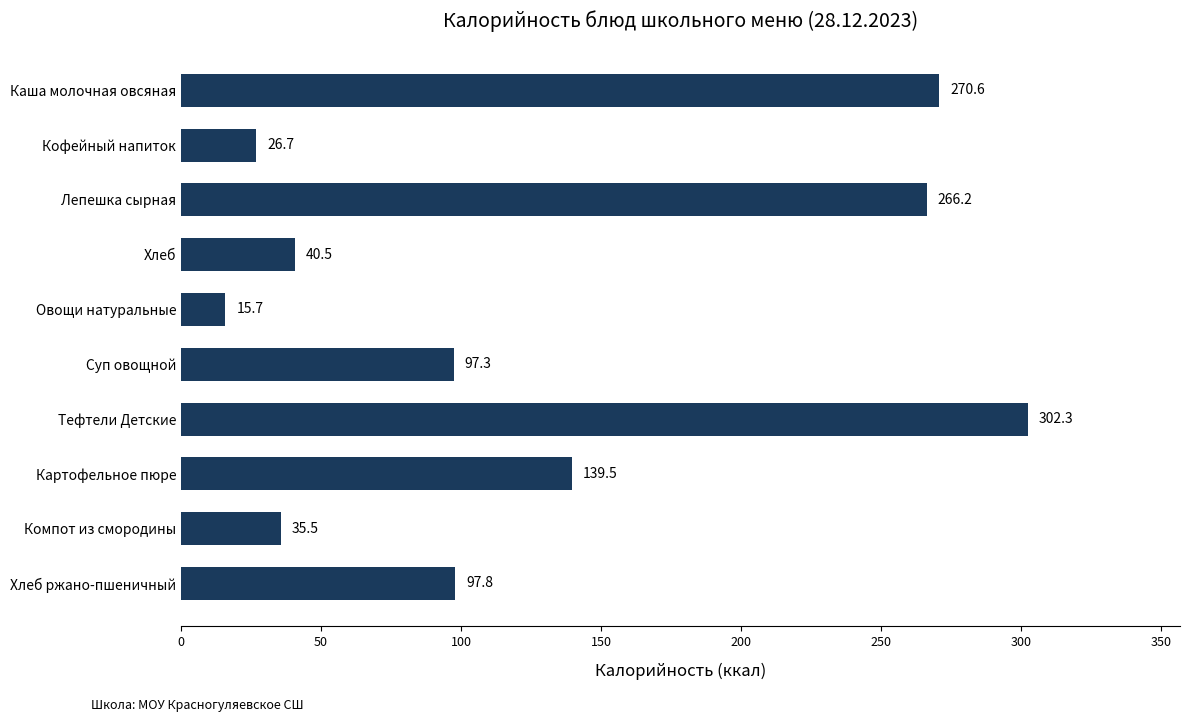

Reading top to bottom, transcribe all the data shown in this chart.

Каша молочная овсяная=270.6	Кофейный напиток=26.7	Лепешка сырная=266.2	Хлеб=40.5	Овощи натуральные=15.7	Суп овощной=97.3	Тефтели Детские=302.3	Картофельное пюре=139.5	Компот из смородины=35.5	Хлеб ржано-пшеничный=97.8